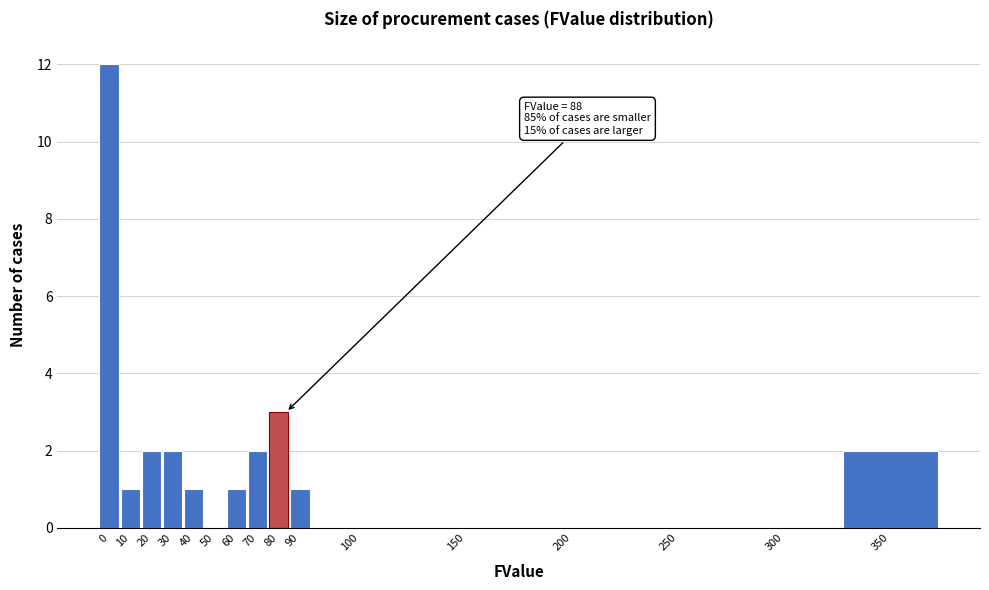

Reading left to right, what are all the values shown in this chart?

0=12	10=1	20=2	30=2	40=1	50=0	60=1	70=2	80=3	90=1	100=0	150=0	200=0	250=0	300=0	350=2